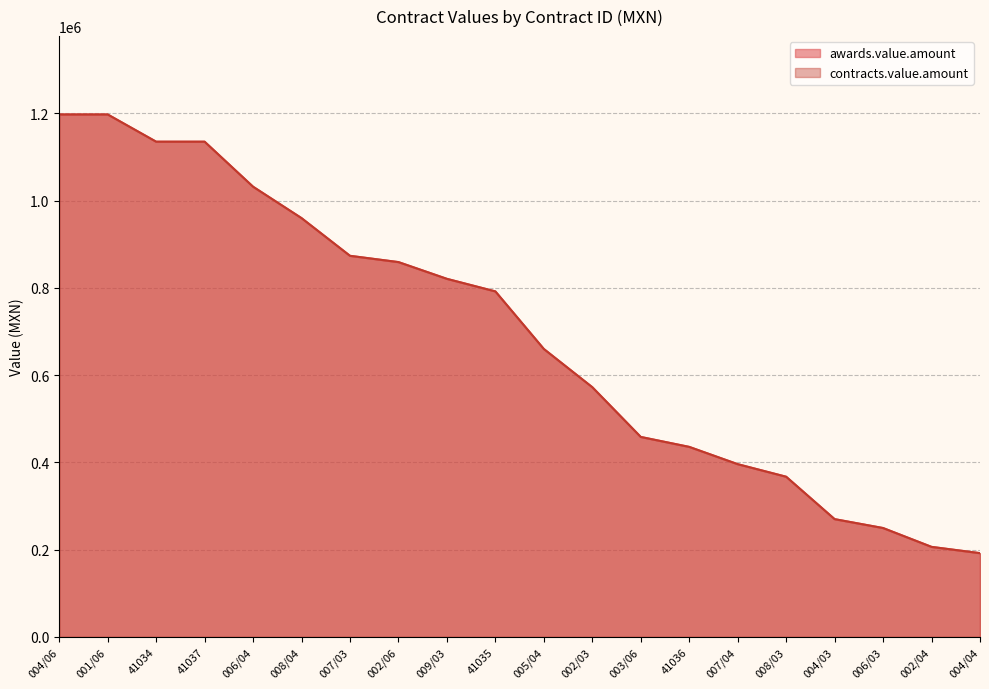

Is it true that awards.value.amount equals 106241 at 004/04?

False